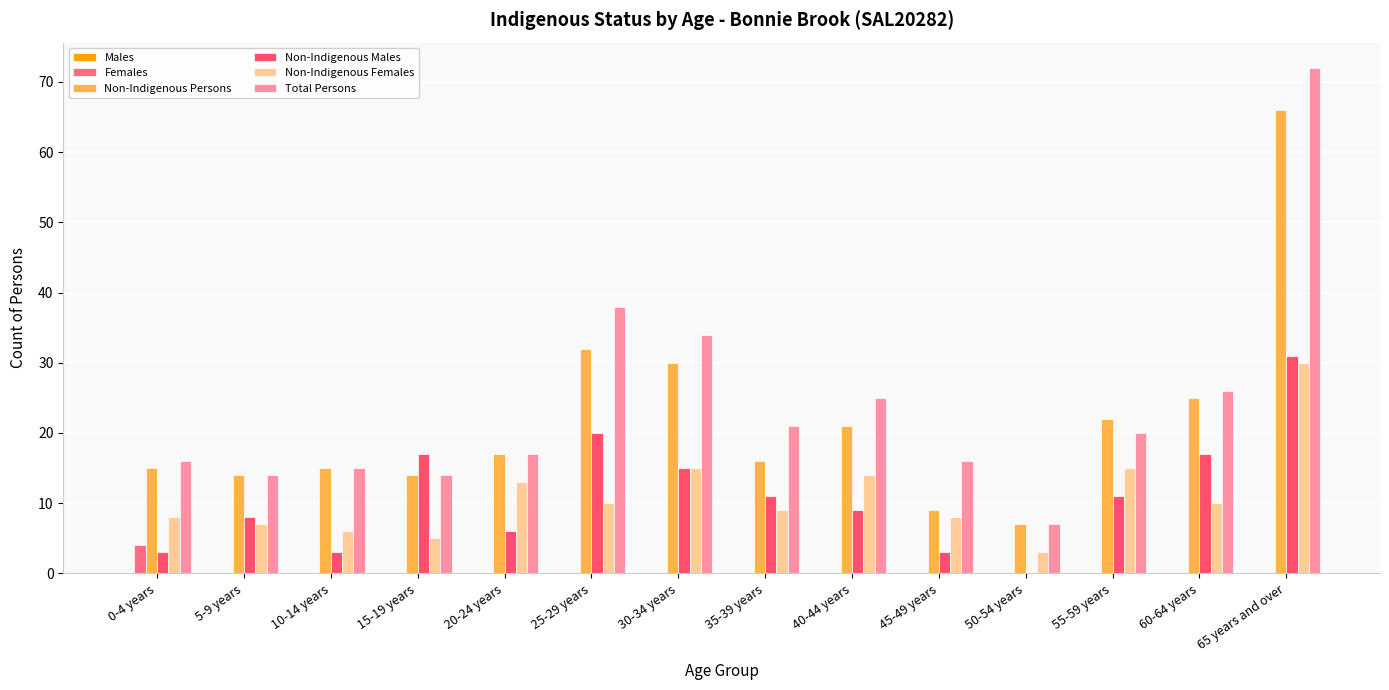

Count the number of data series in this chart.

5